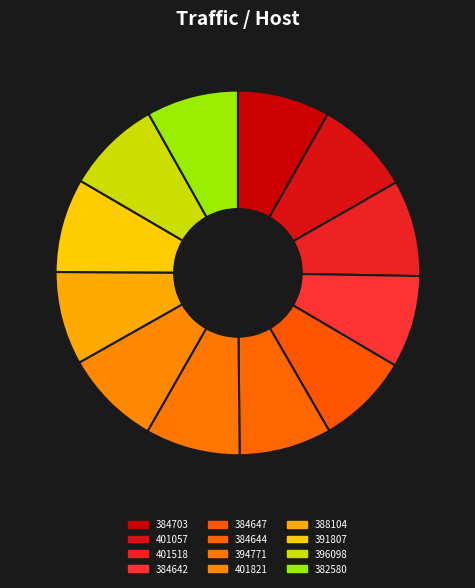

How many segments does this pie chart have?

12